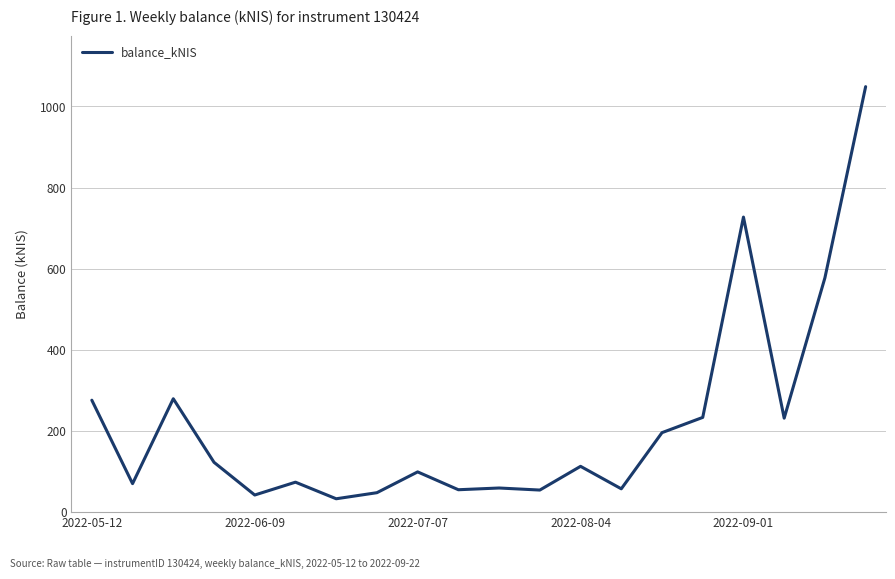

True or false: there are more than 0 points higher than both neighbors.

True